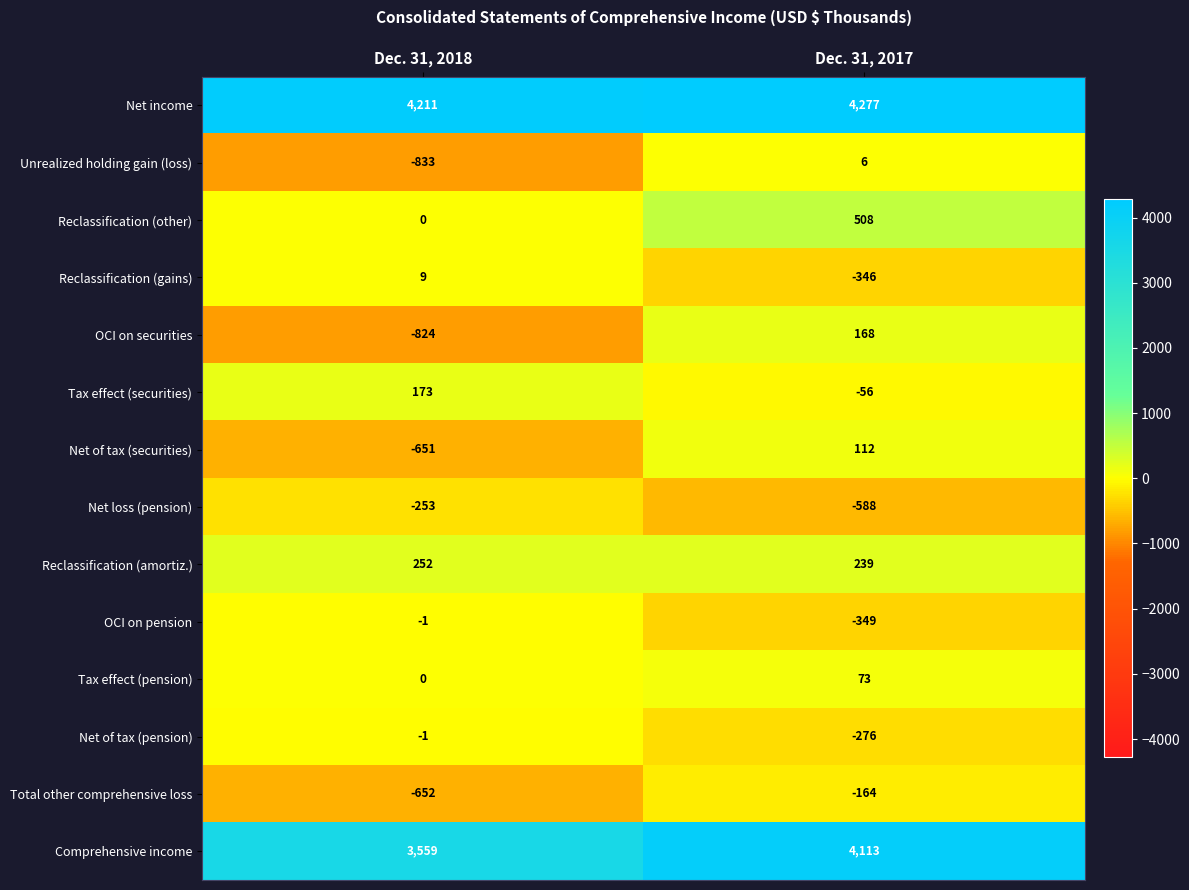

Count the number of data series in this chart.

14